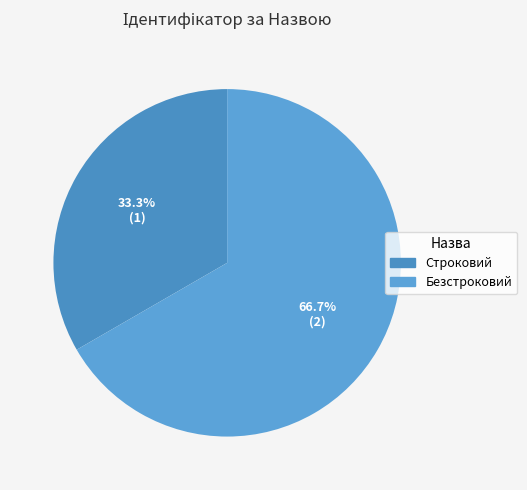

Which category accounts for the majority?

Безстроковий